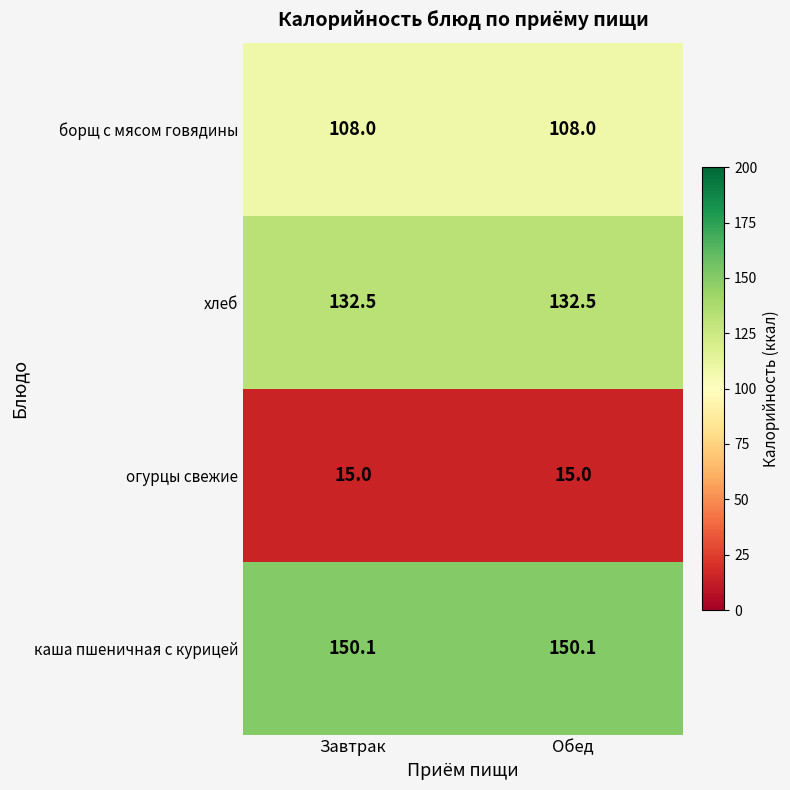

At how many categories does at least one series exceed 77?

2